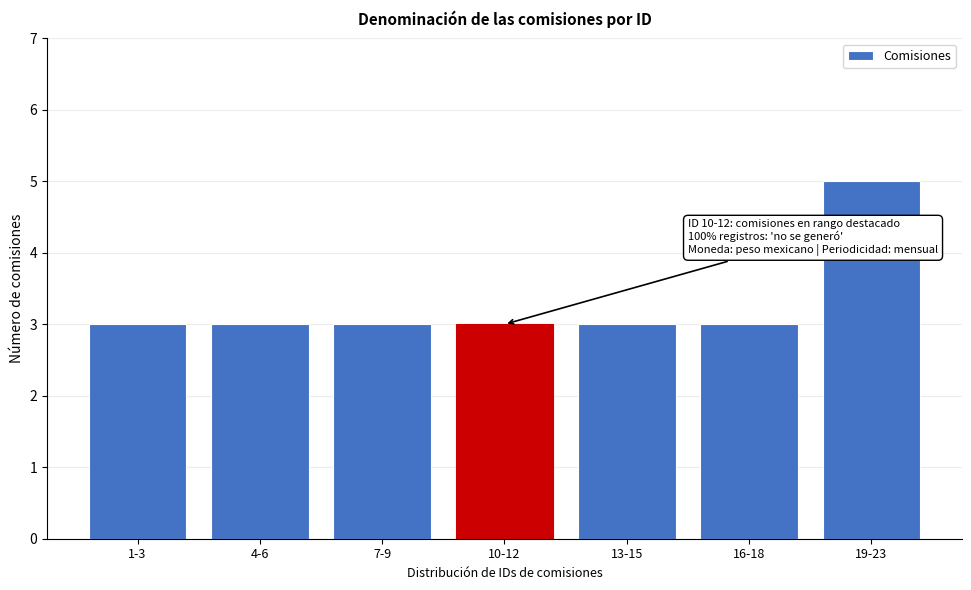

Reading right to left, transcribe all the data shown in this chart.

5	3	3	3	3	3	3